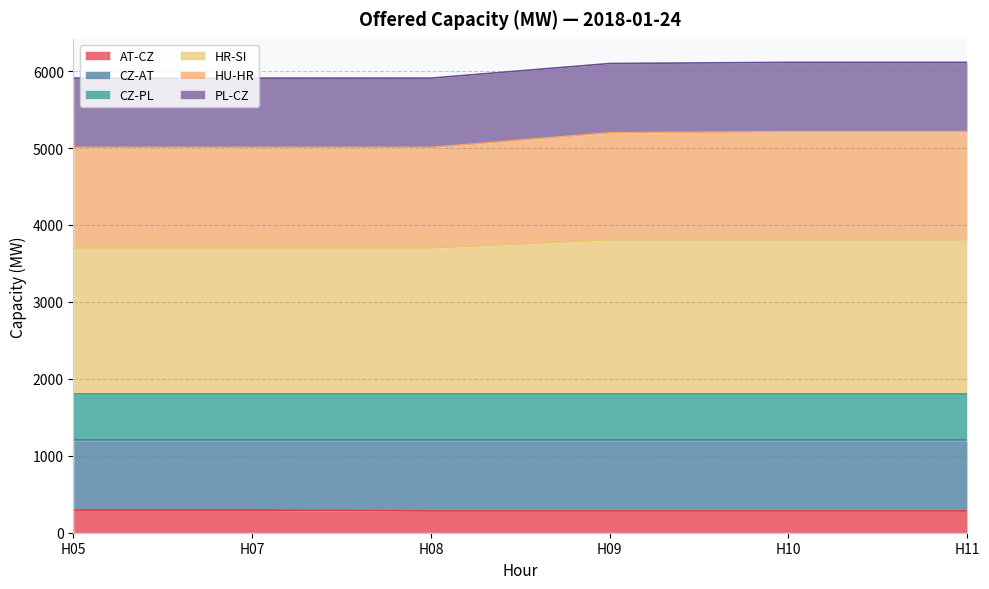

What is the value of the HU-HR point at the 2nd from the left?

5009